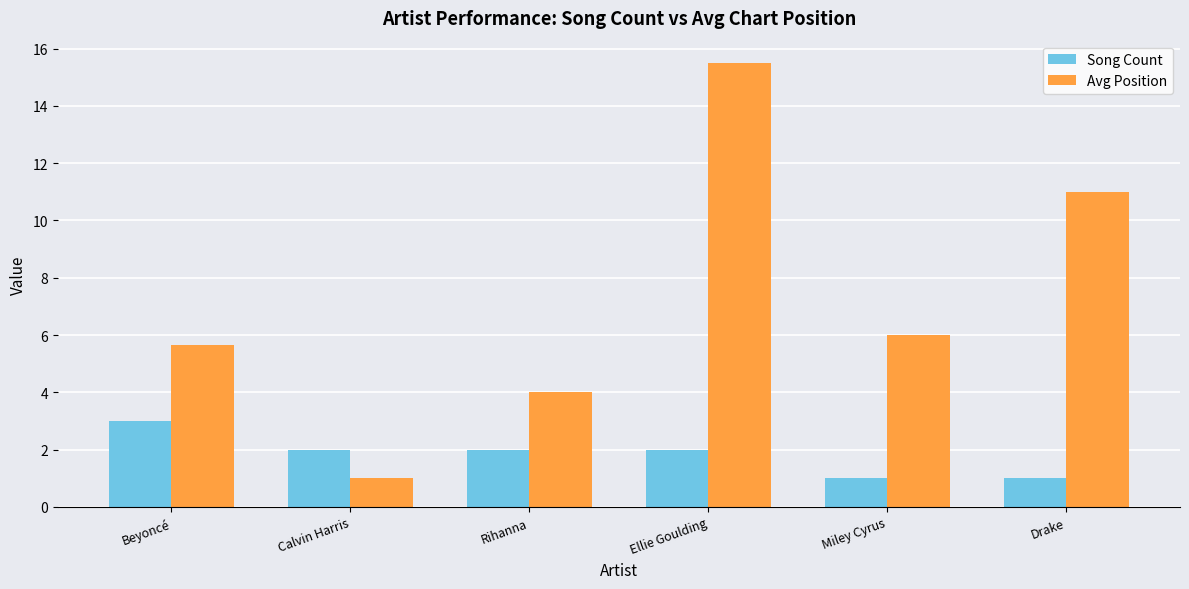

List the labels in order of Avg Position value, smallest first.

Calvin Harris, Rihanna, Beyoncé, Miley Cyrus, Drake, Ellie Goulding